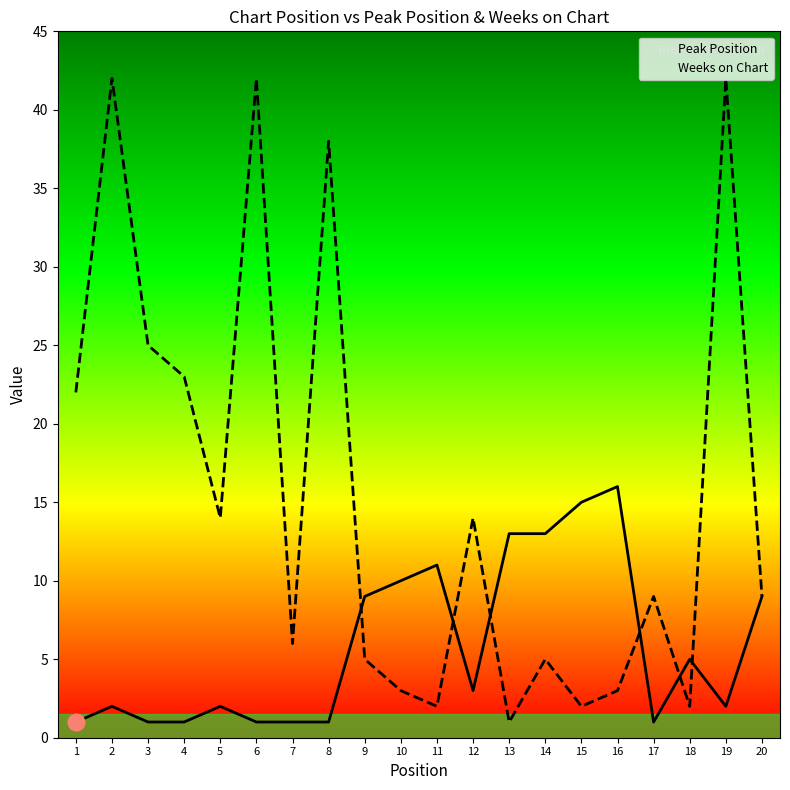

What is the sum of the Peak Position values at 20 and 4?

10